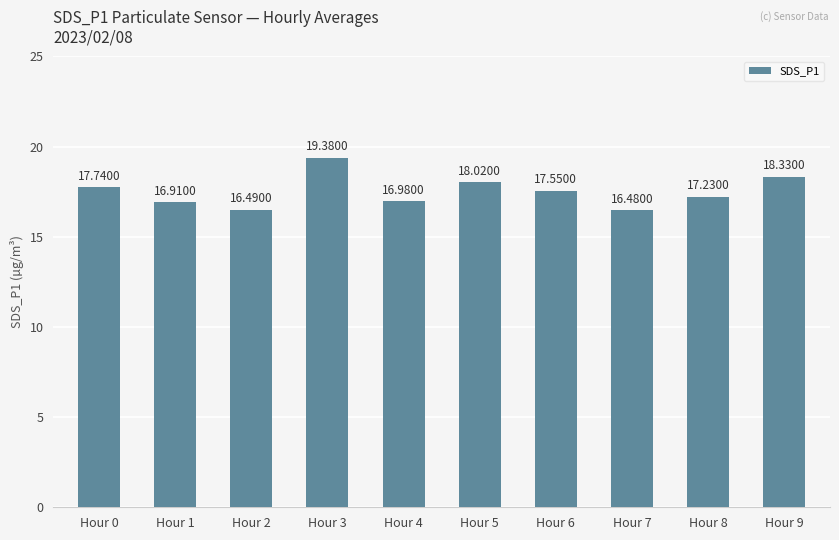

What is the greatest value displayed?

19.4